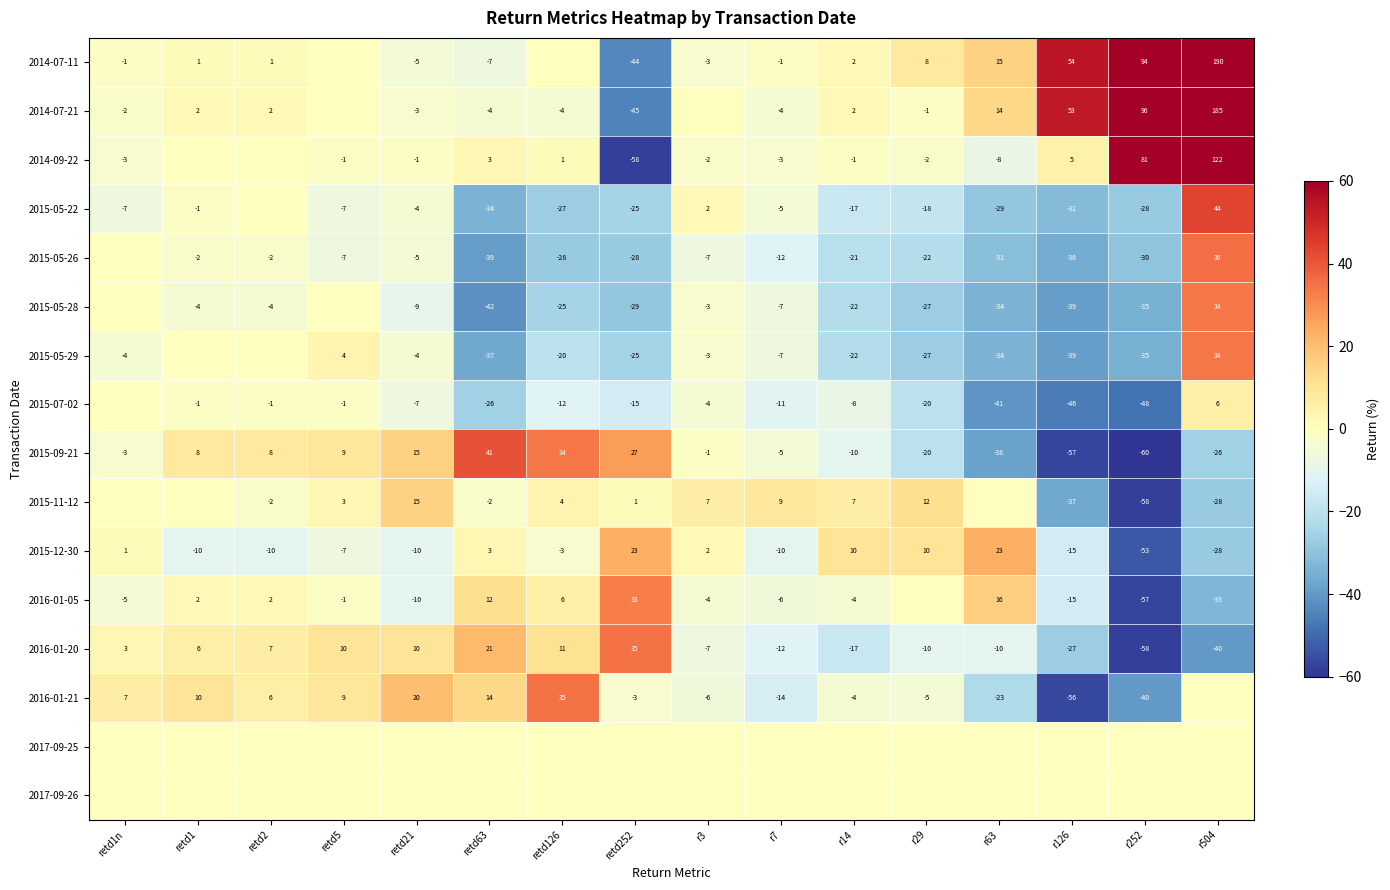

How many values in 2015-09-21 are above zero?

7